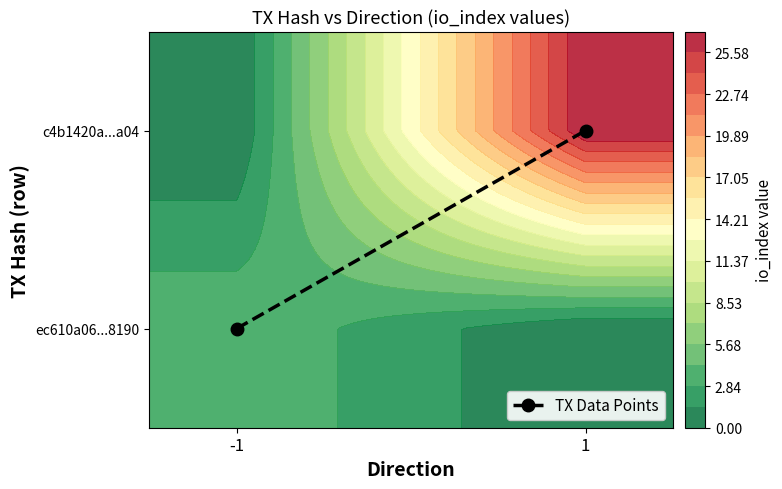

How many data points does each series have?

2